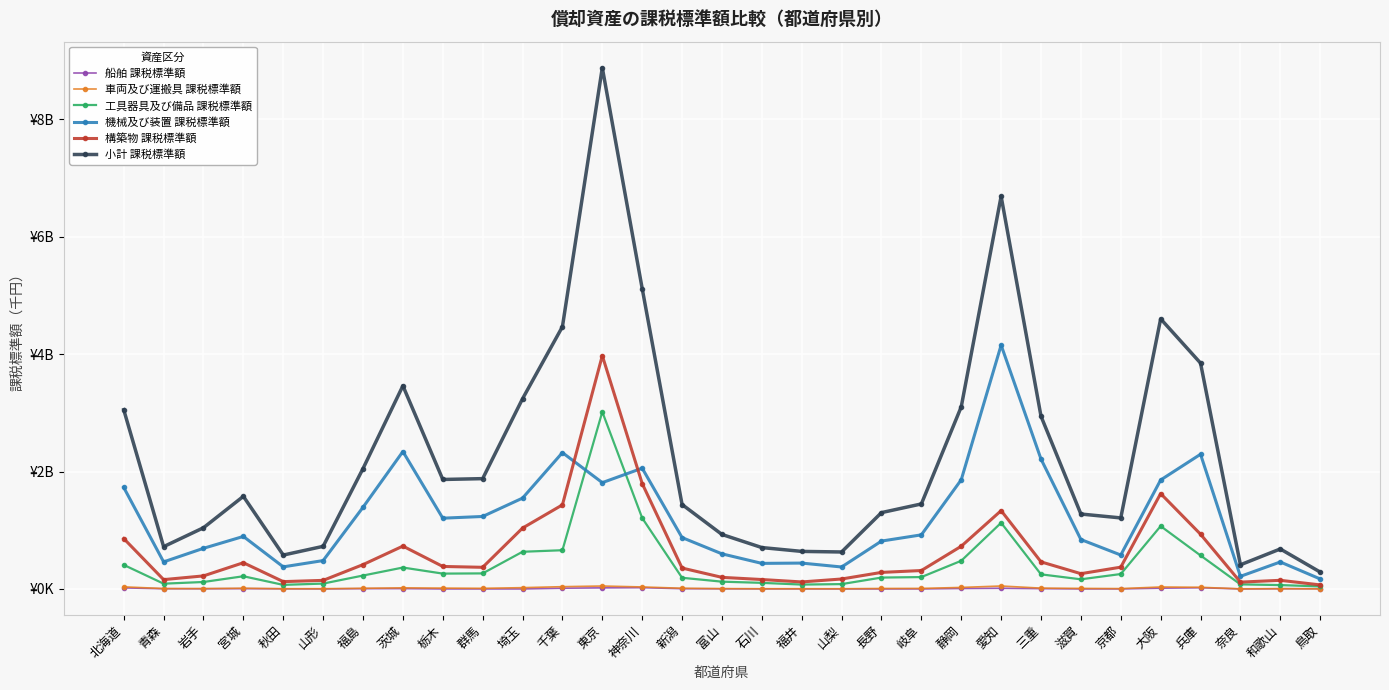

Is this an area chart (filled region under the line)?

No